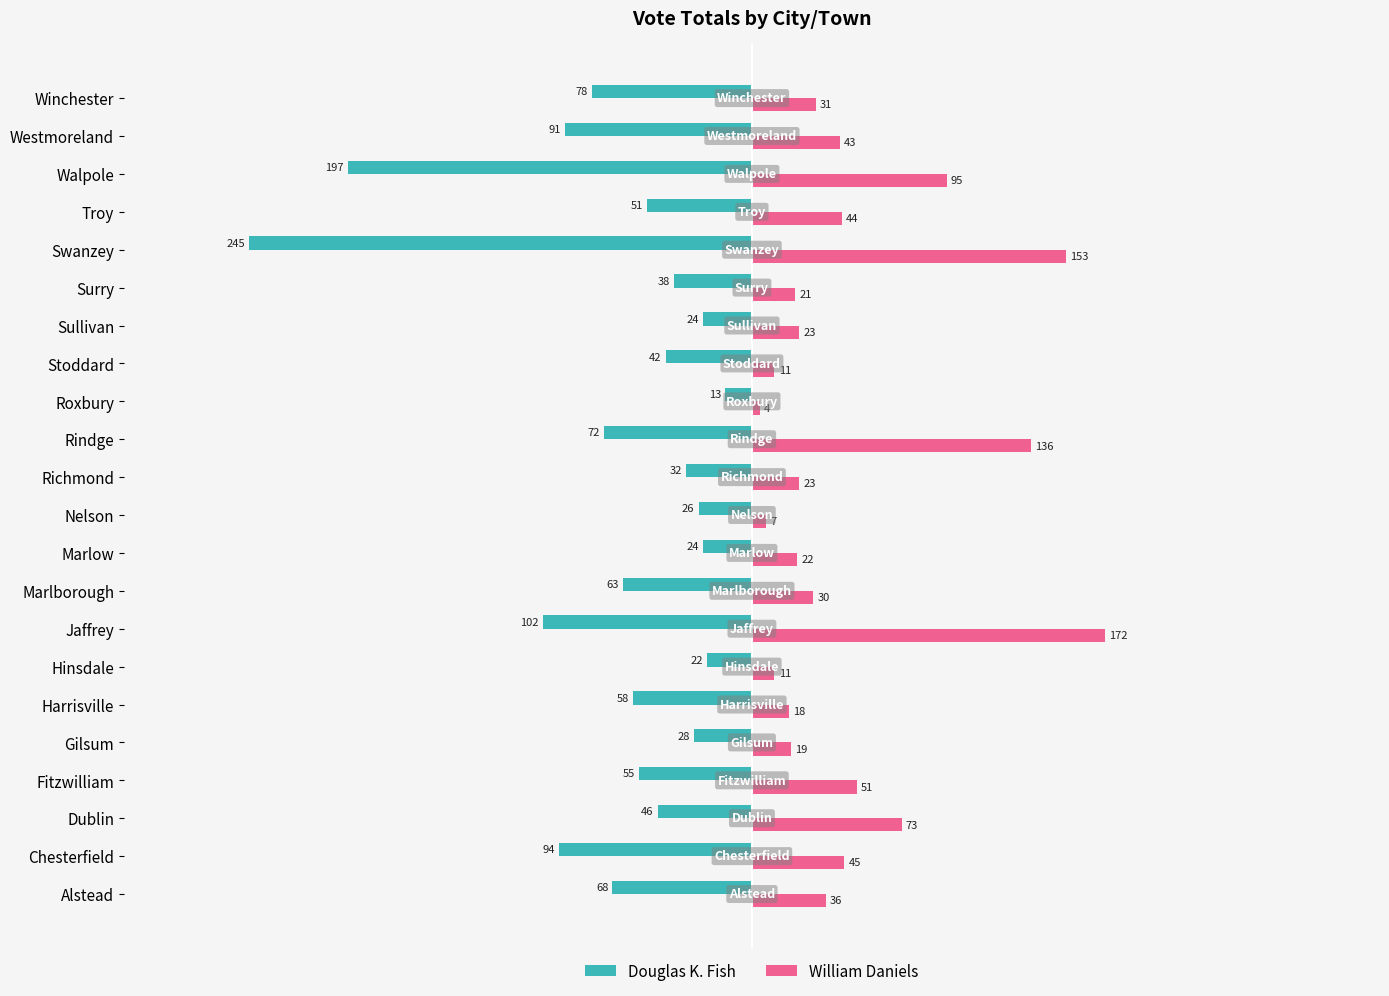

Which series has the largest total across all categories?

William Daniels